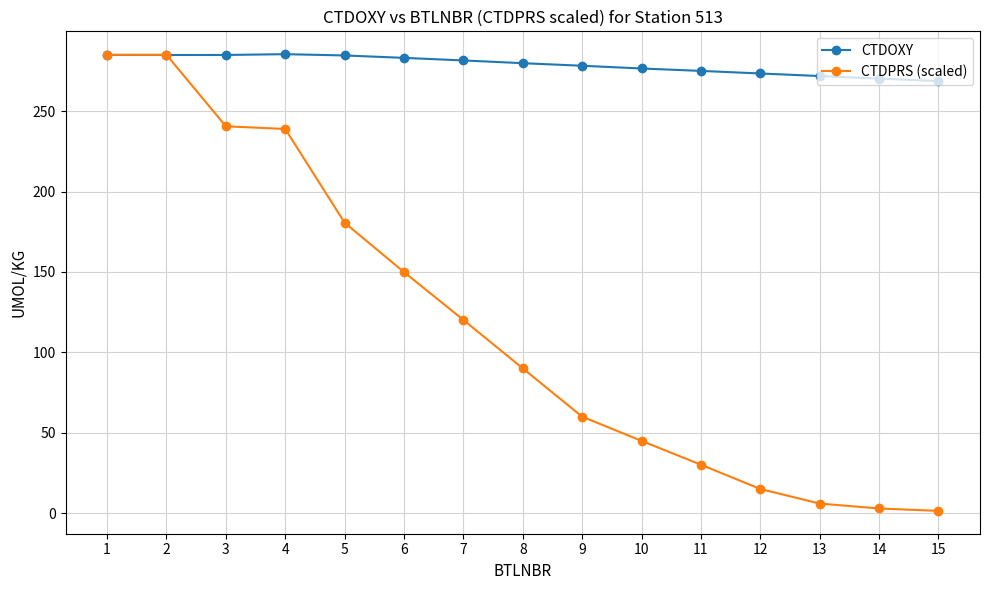

What is the greatest value displayed?

285.4